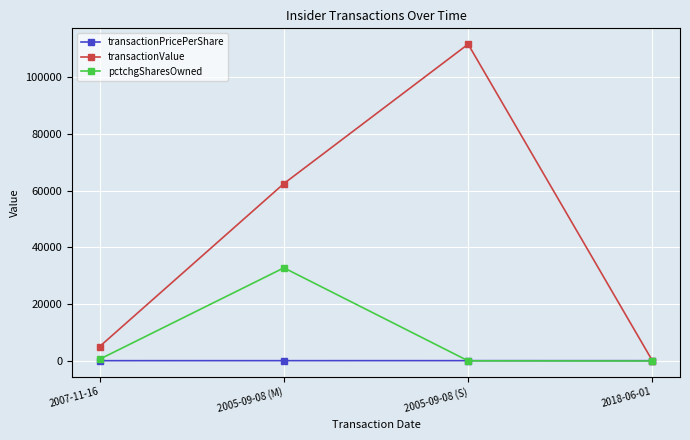

The value of transactionValue at 2007-11-16 is 5000.0. True or false?

True